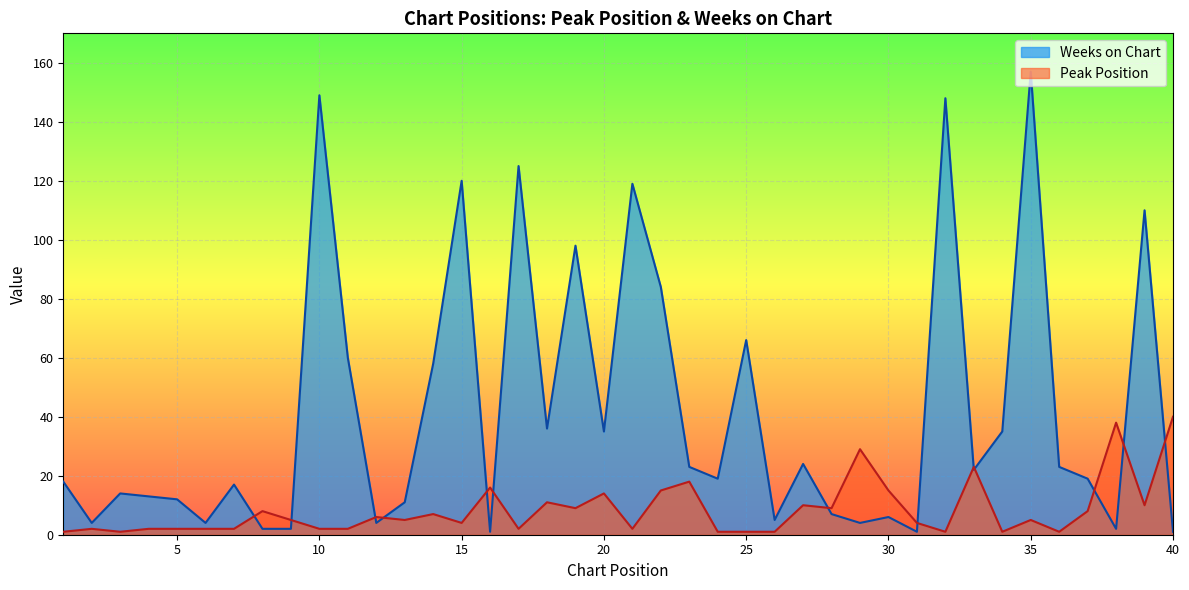

What is the difference between the maximum and minimum values in the Weeks on Chart series?

156